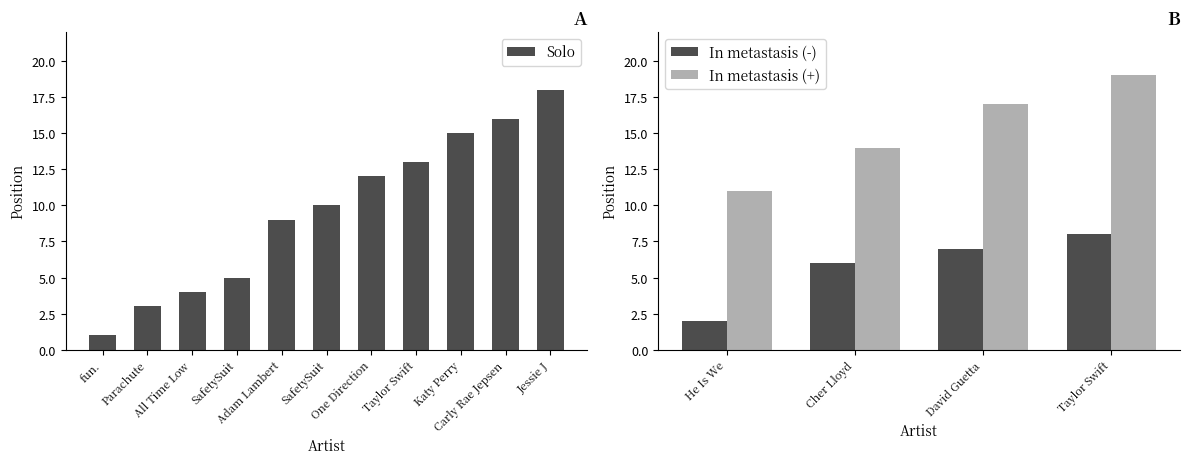

What is the label of the 1st bar from the right?

Jessie J